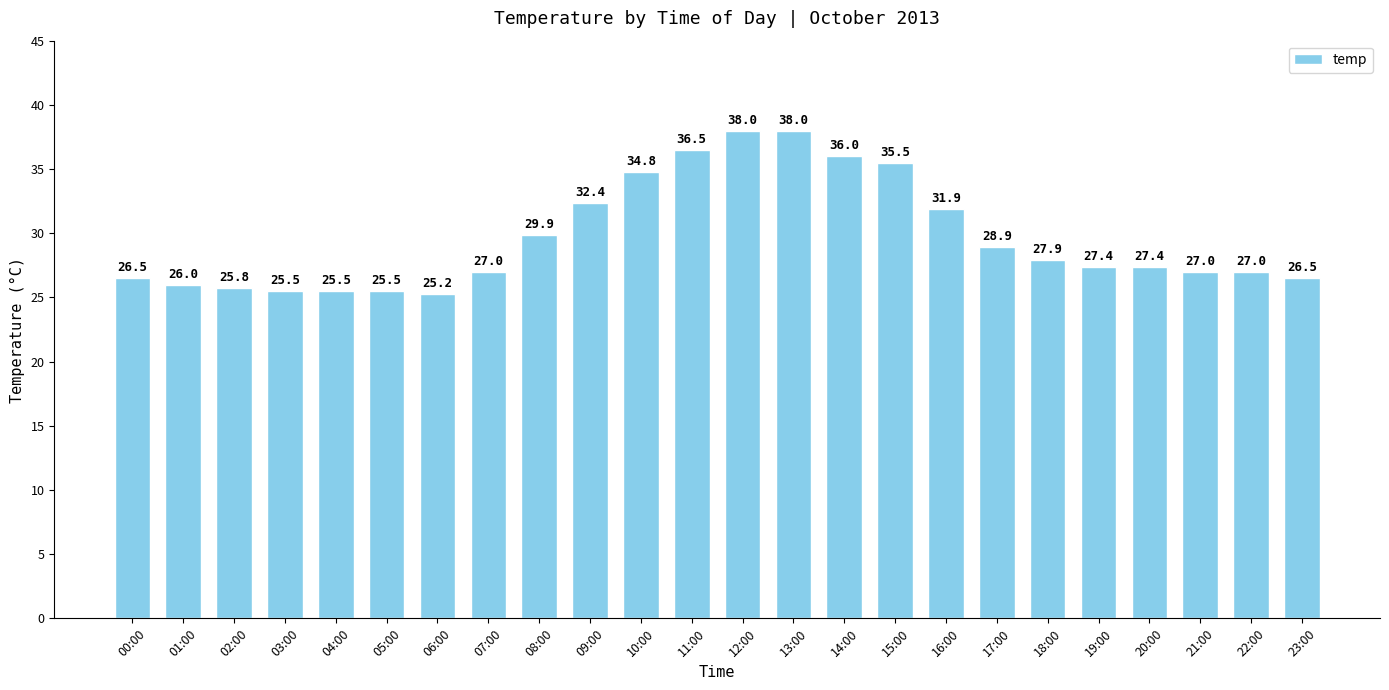

Between 12:00 and 22:00, which is larger?

12:00